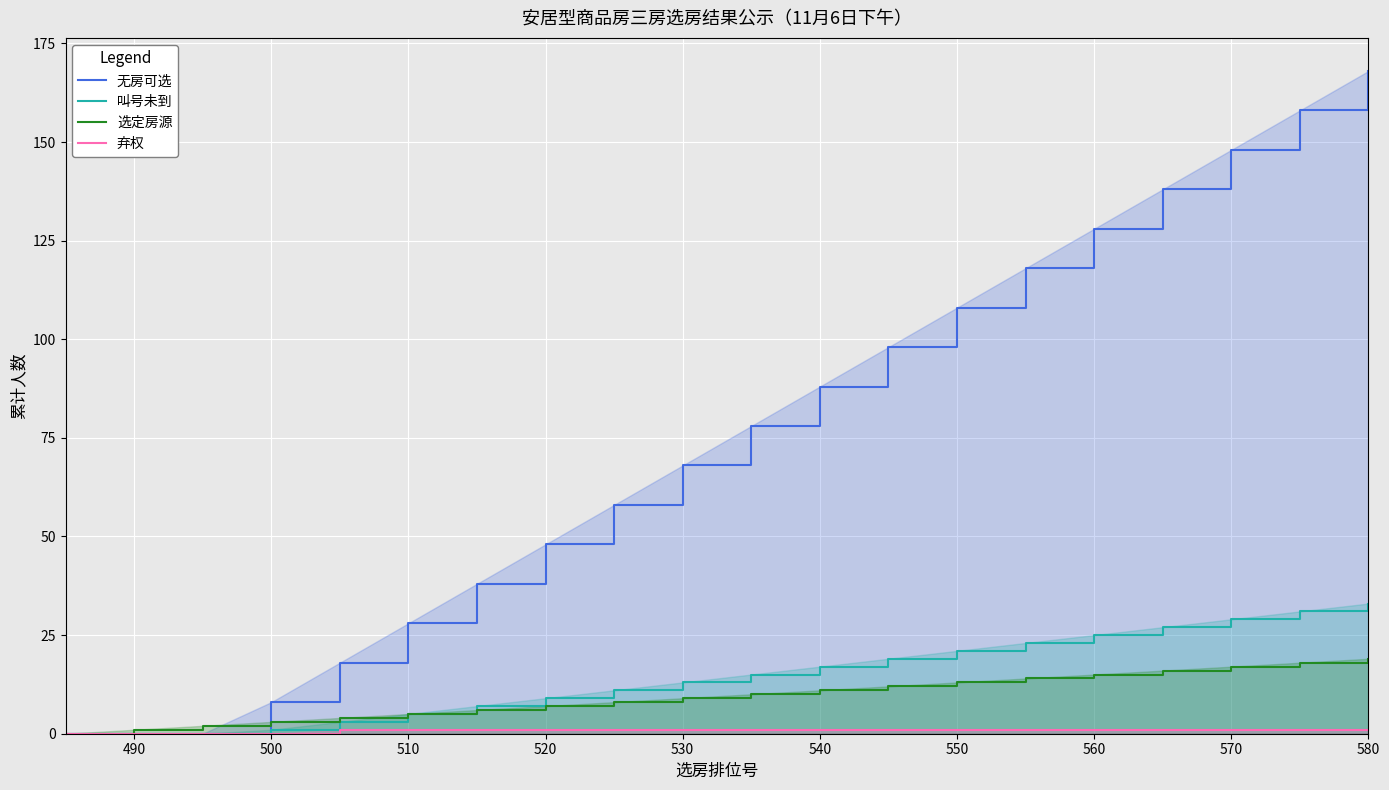

Is it true that 叫号未到 equals 15 at 560?

False